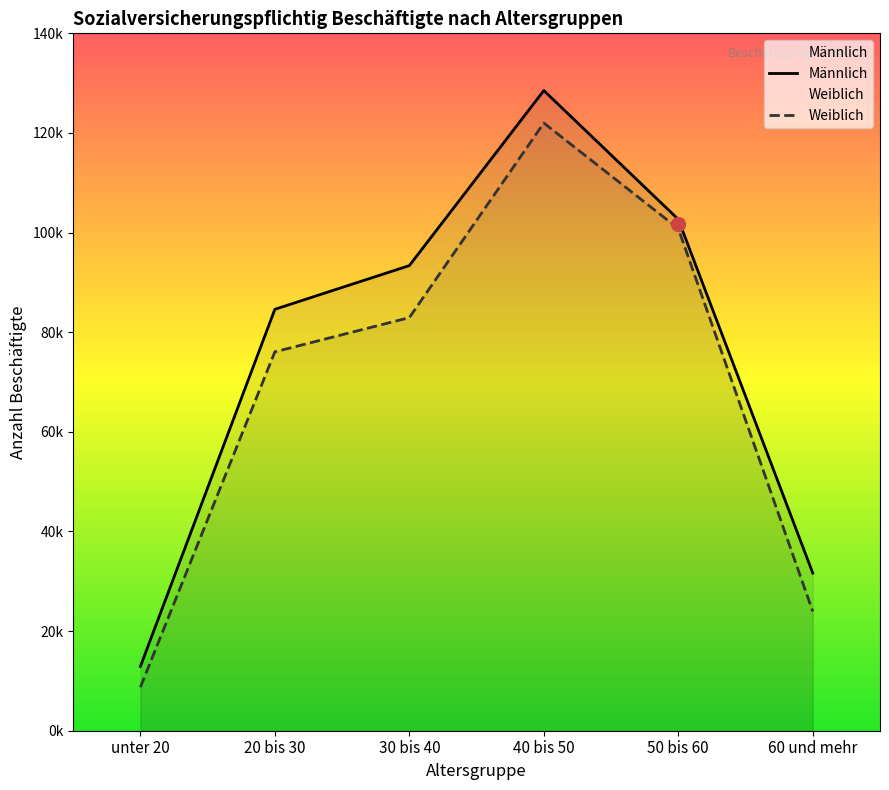

What is the difference between the Weiblich values at 50 bis 60 and 20 bis 30?

24743